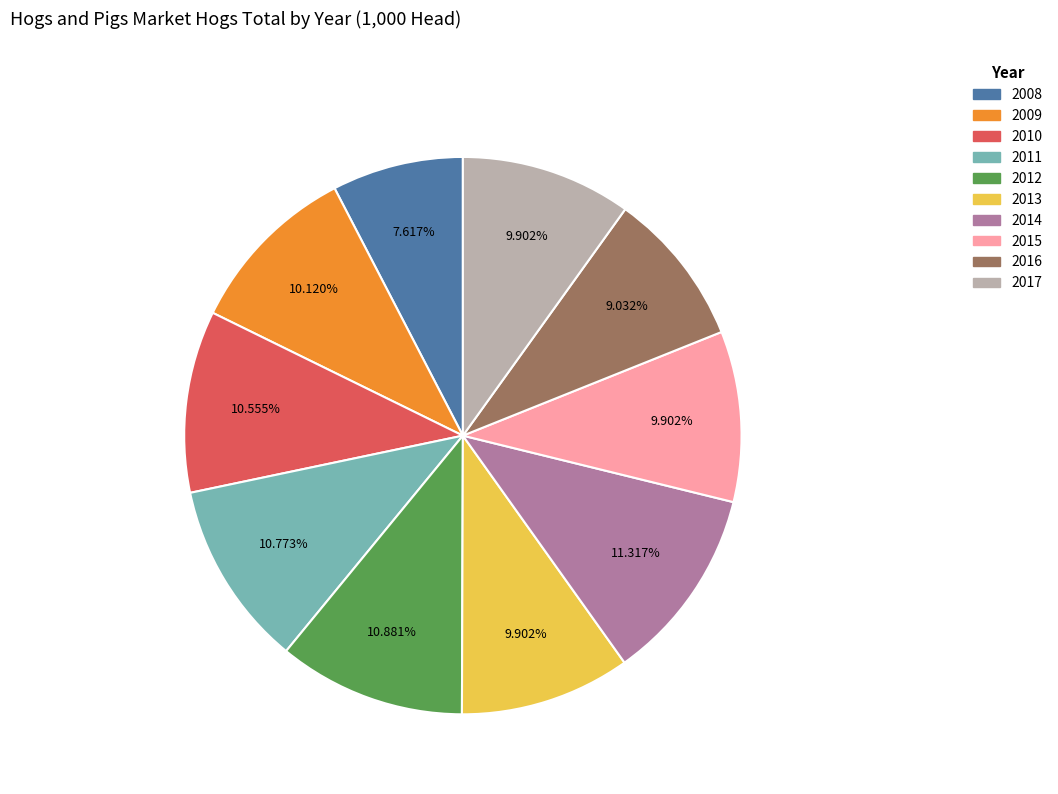

Combined, what portion of the pie is 2009 and 2014?

21.4%